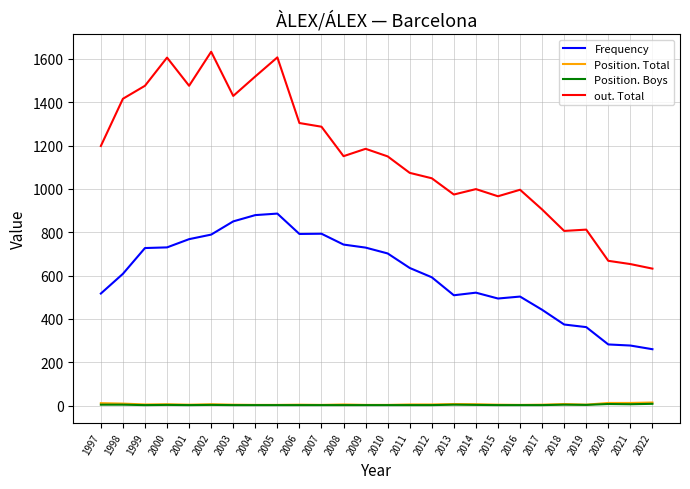

True or false: Frequency and Position. Total intersect in this chart.

False